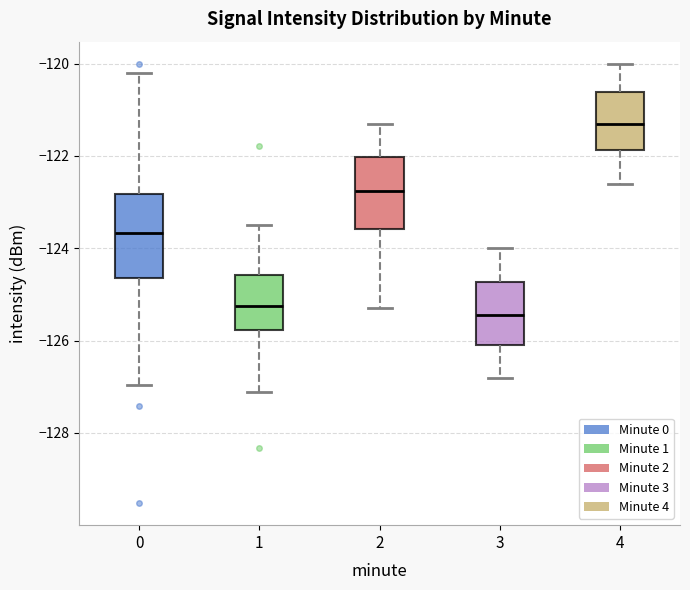

Which box's median line is the lowest?

3